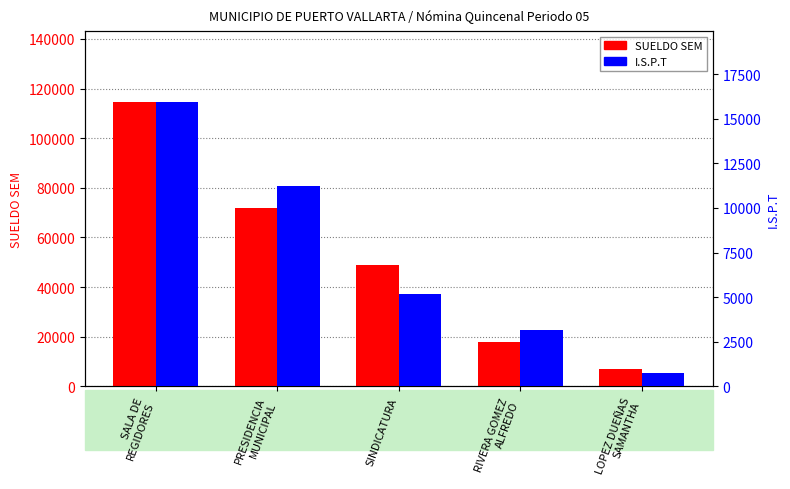

At LOPEZ DUEÑAS
SAMANTHA, list the series in order from smallest to largest.

I.S.P.T, SUELDO SEM